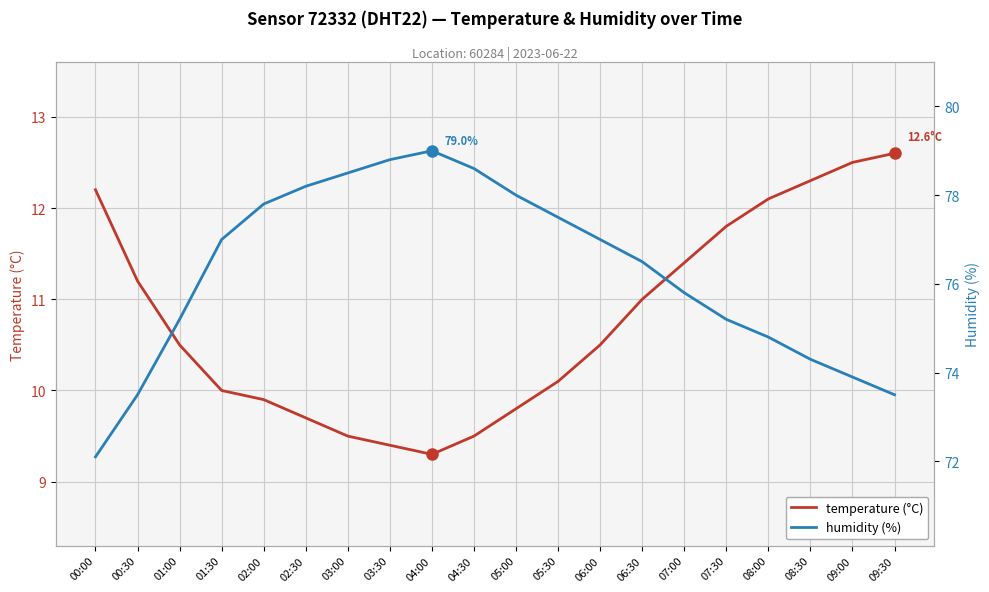

Rank the series by their maximum value, from highest to lowest.

humidity, temperature